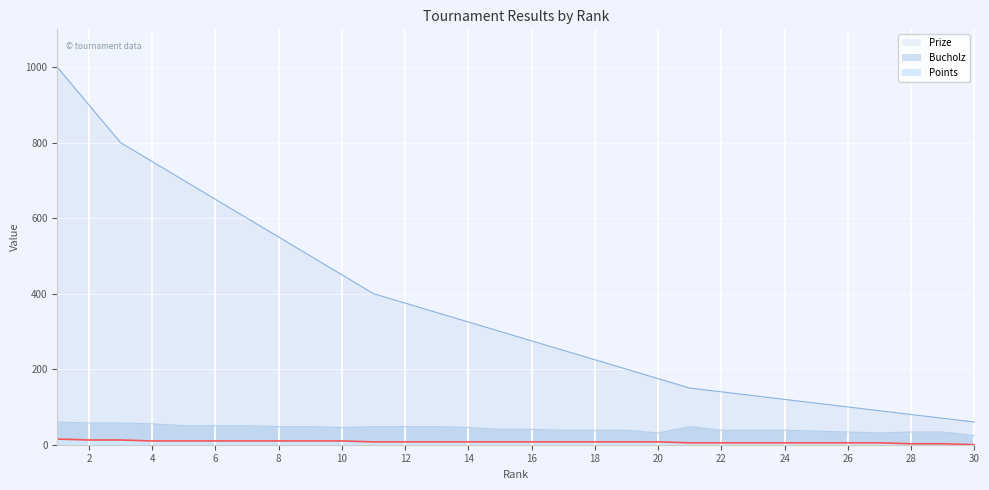

Is the value of Prize at 14 greater than the value of Bucholz at 15?

Yes